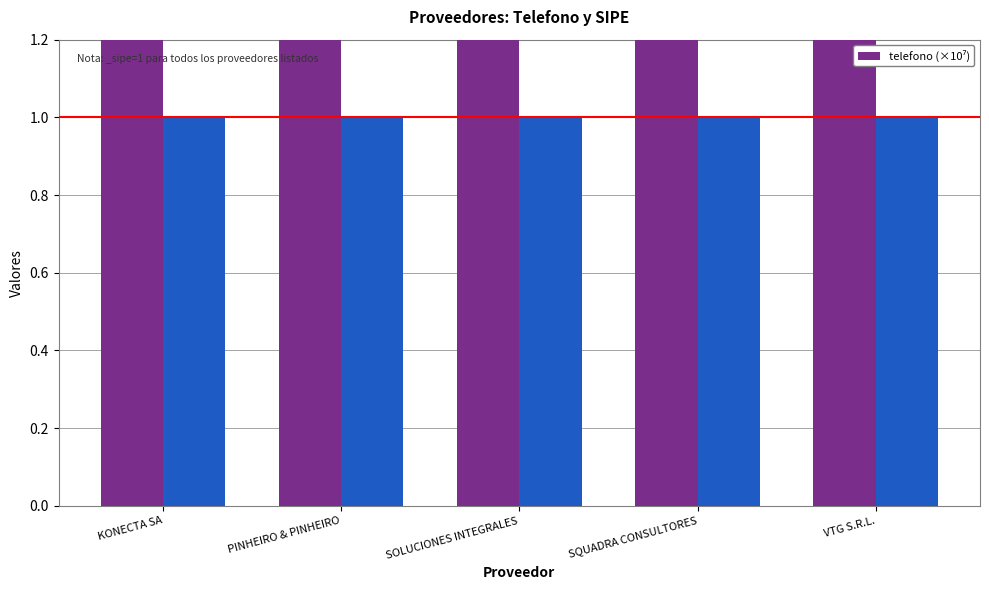

What is the ratio of the value at PINHEIRO & PINHEIRO to the value at SQUADRA CONSULTORES?

1.0